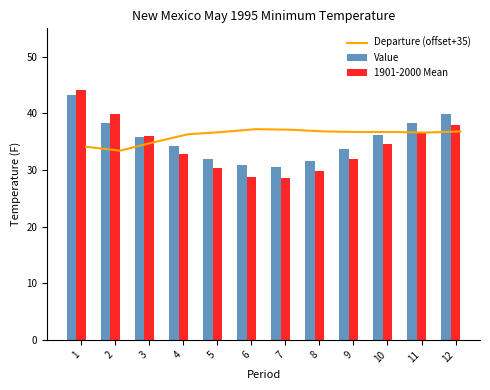

Which series has the widest spread of values?

1901-2000 Mean